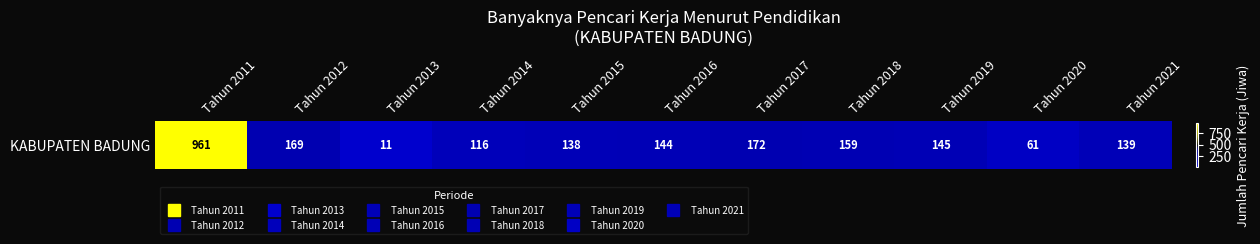

What is the difference between the second highest and minimum values?

161